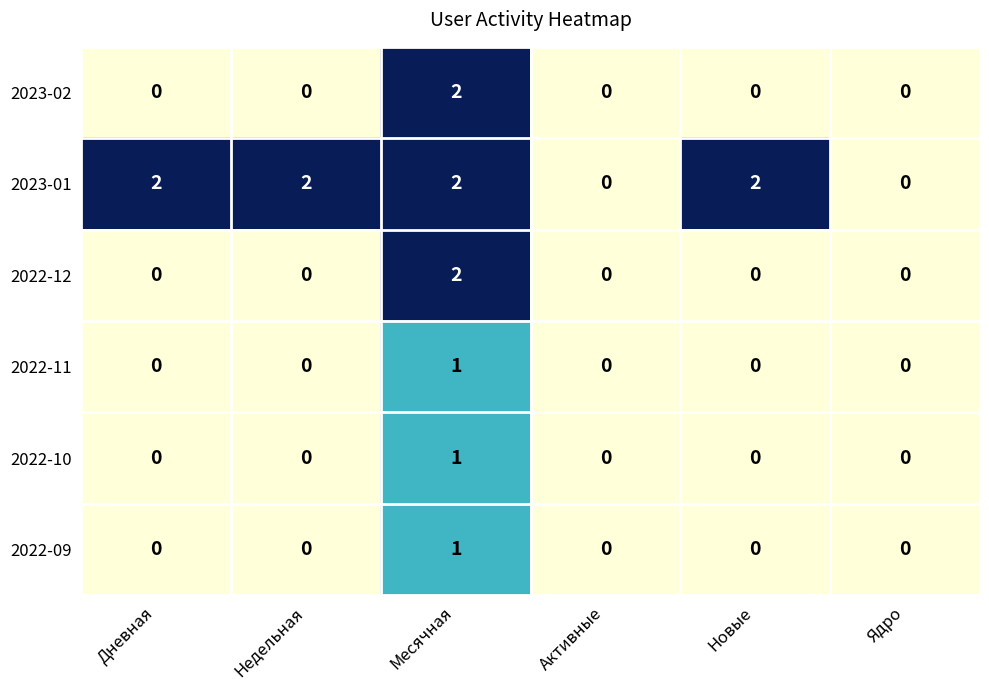

What is the greatest value displayed?

2